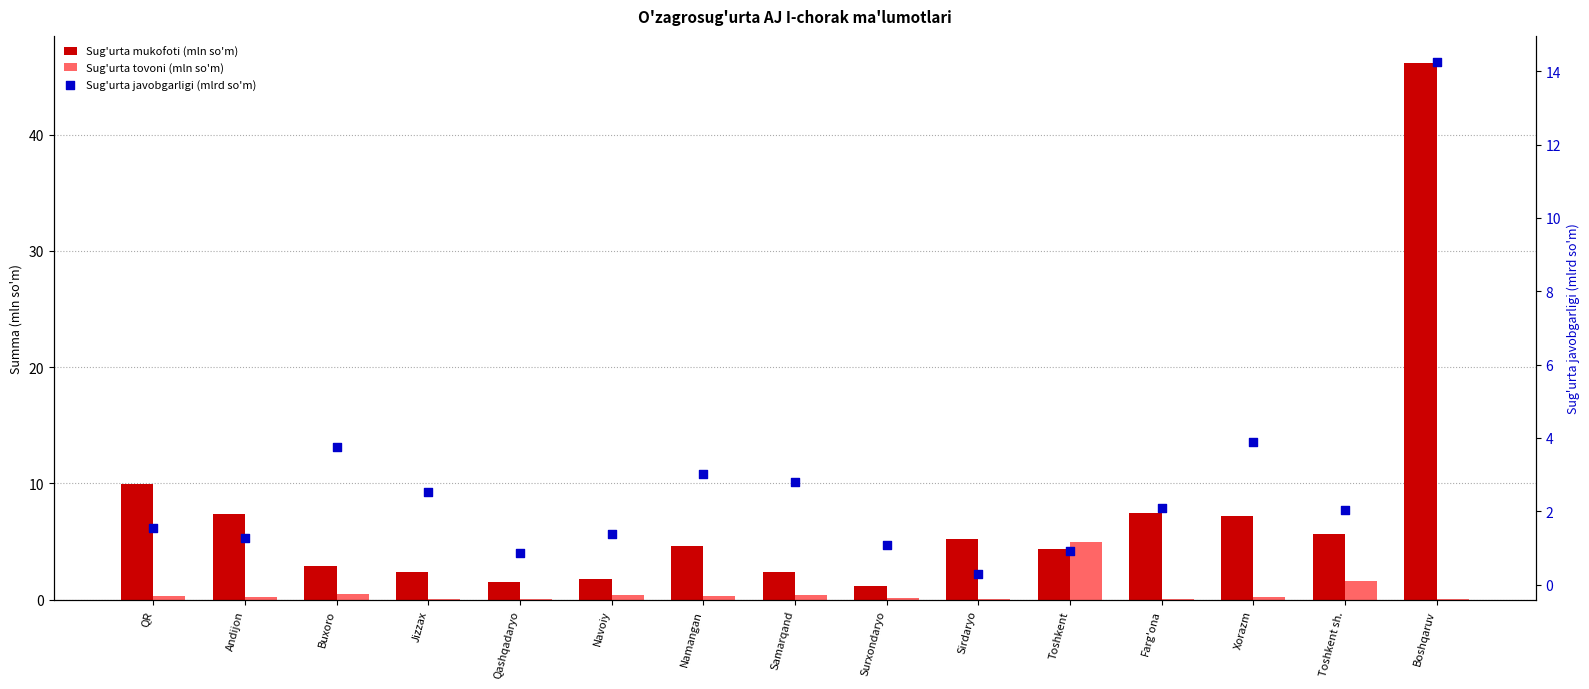

Which series reaches the maximum Y coordinate?

Sug'urta mukofoti (mln so'm)